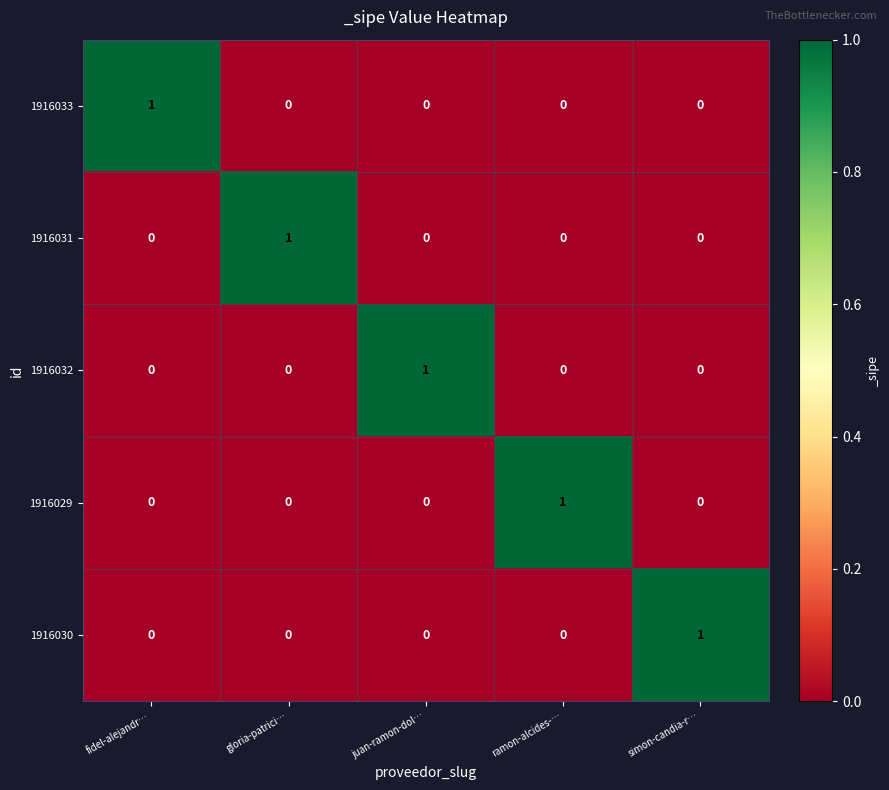

The value of 1916031 at gloria-patrici… is 2. True or false?

False